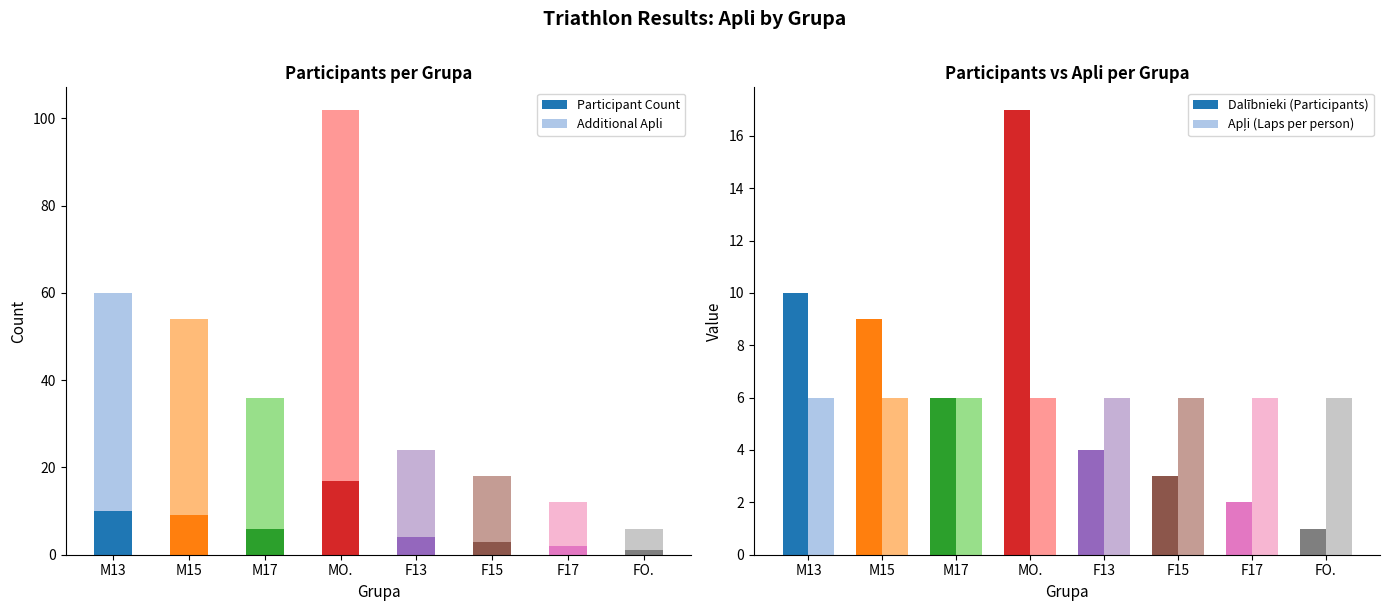

At which label is Participant Count closest to 9?

M15